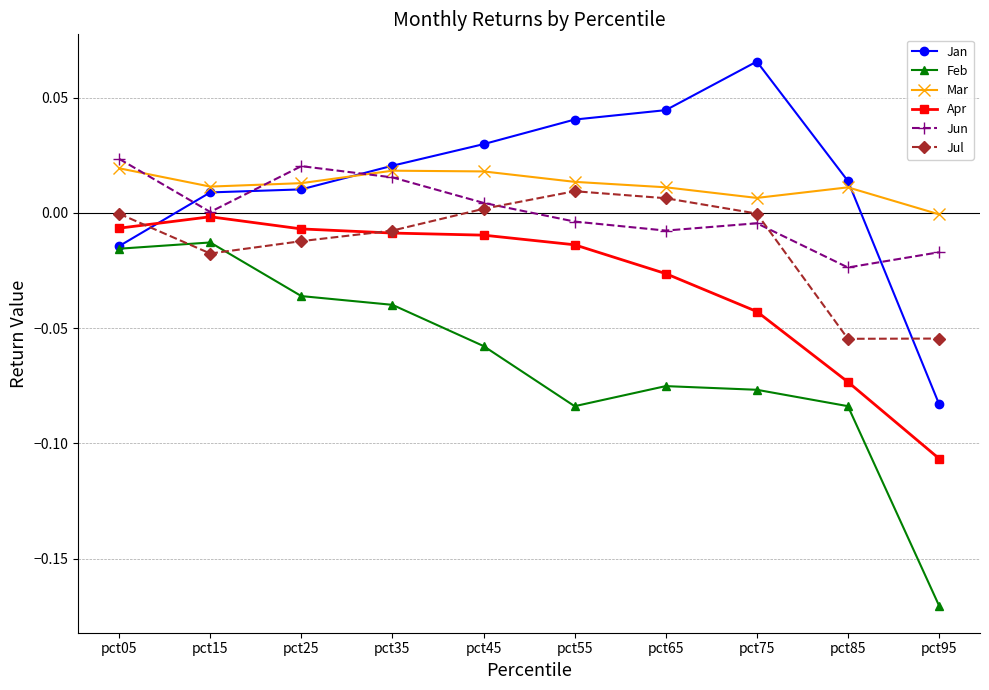

How many times do Jan and Jun cross each other?

4